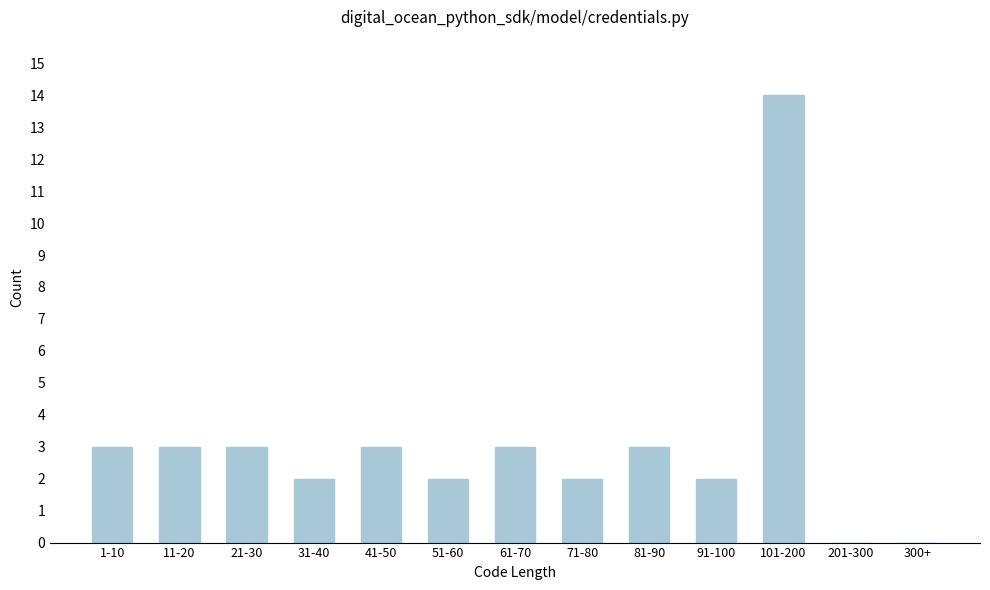

Reading left to right, transcribe all the data shown in this chart.

1-10=3	11-20=3	21-30=3	31-40=2	41-50=3	51-60=2	61-70=3	71-80=2	81-90=3	91-100=2	101-200=14	201-300=0	300+=0